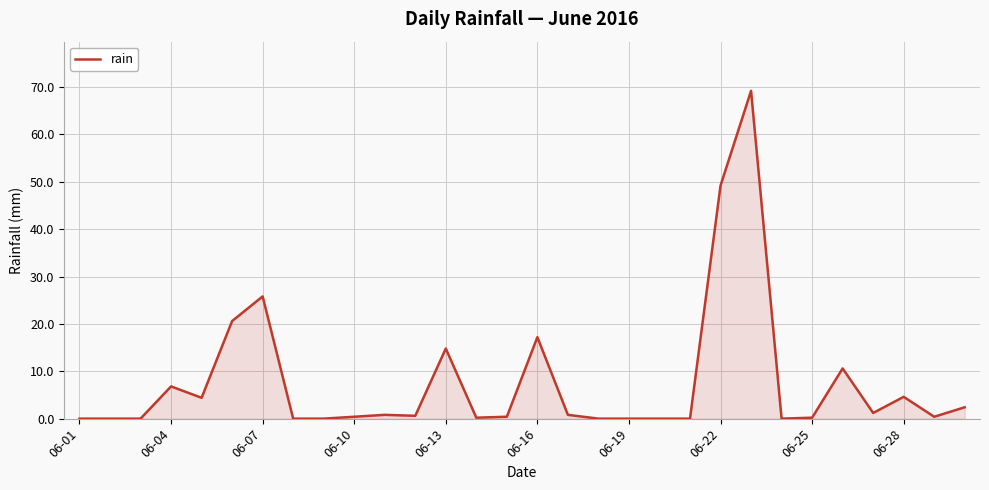

What is the difference between the maximum and minimum values?

69.2